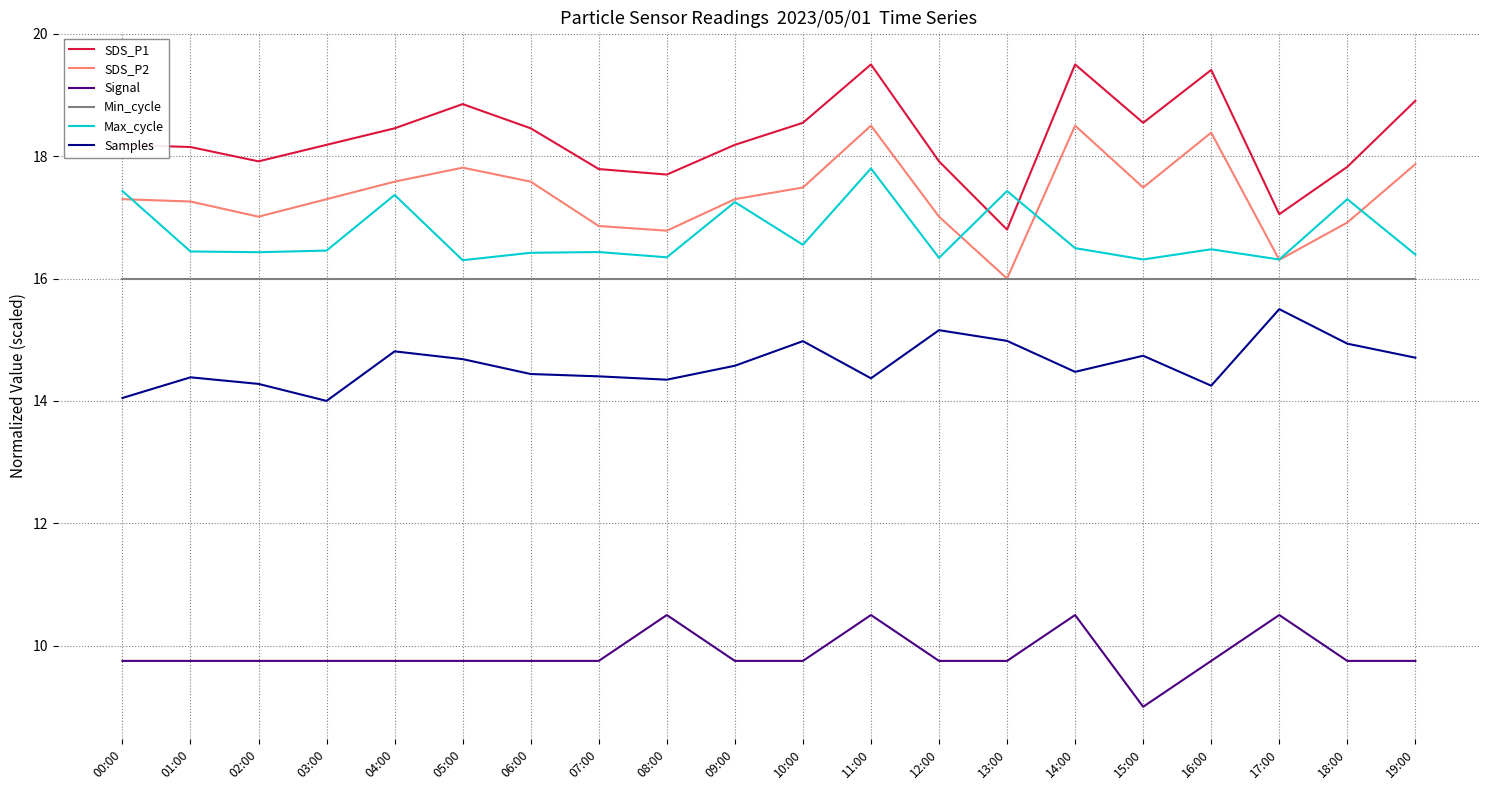

What is the approximate value of Max_cycle at 00:00?

17.4